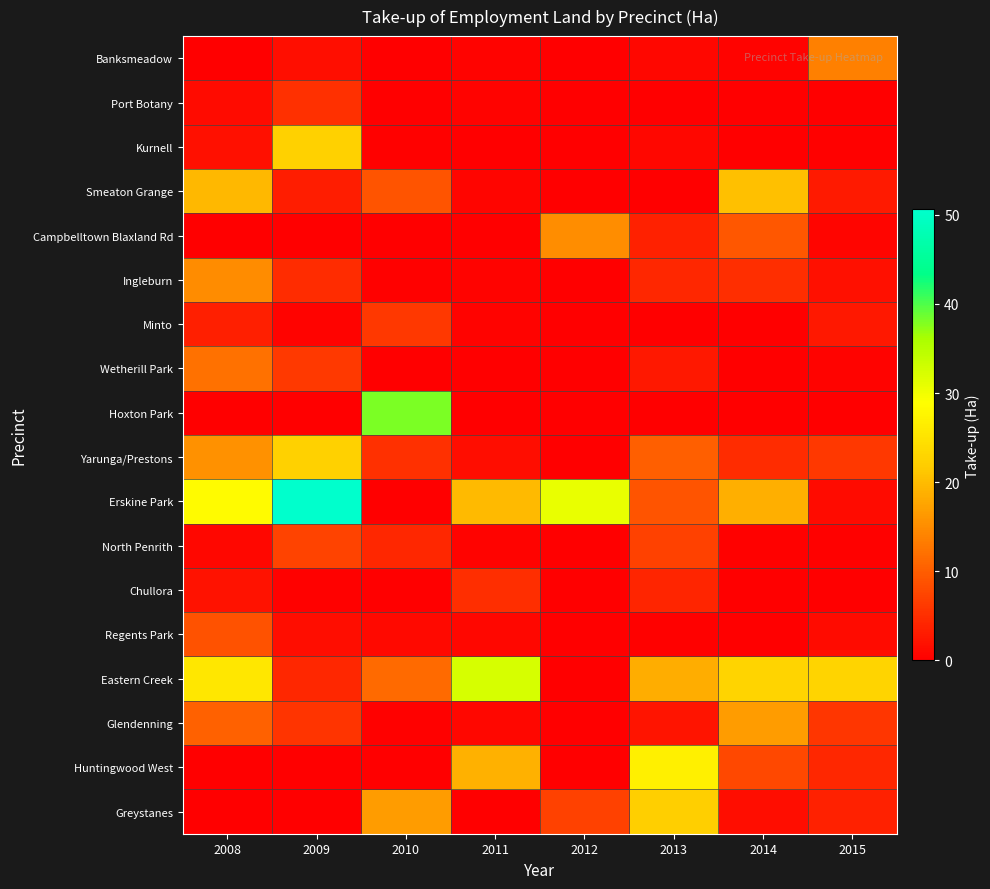

At how many categories does at least one series exceed 37?

2